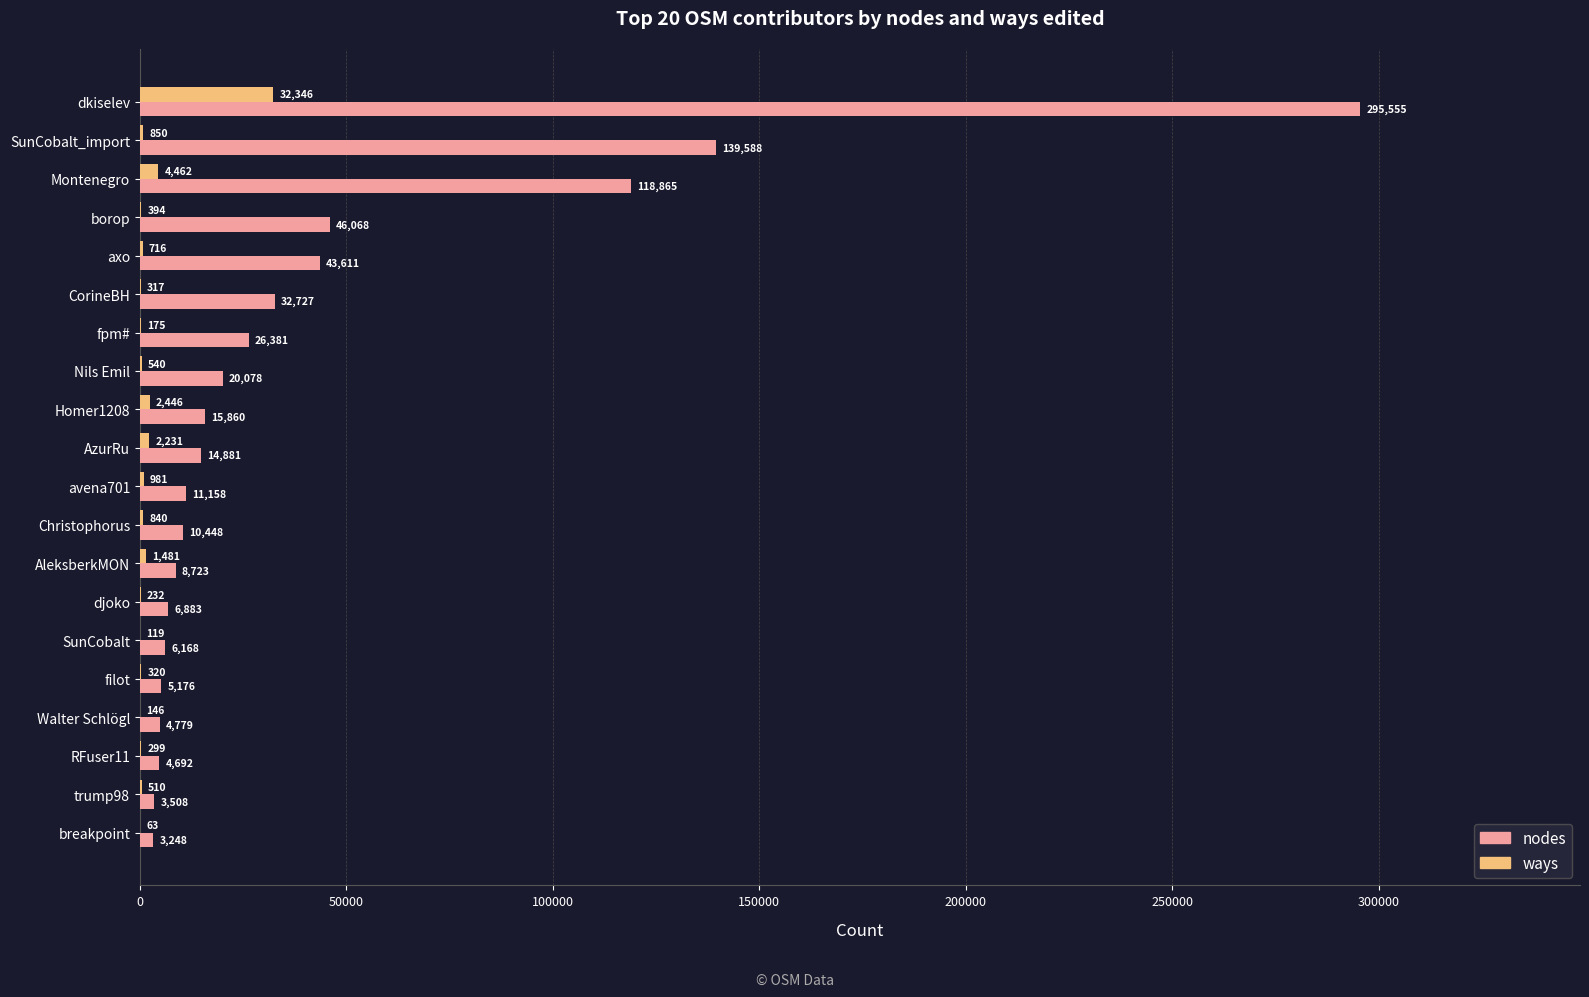

What are all the series names shown in the legend?

nodes, ways